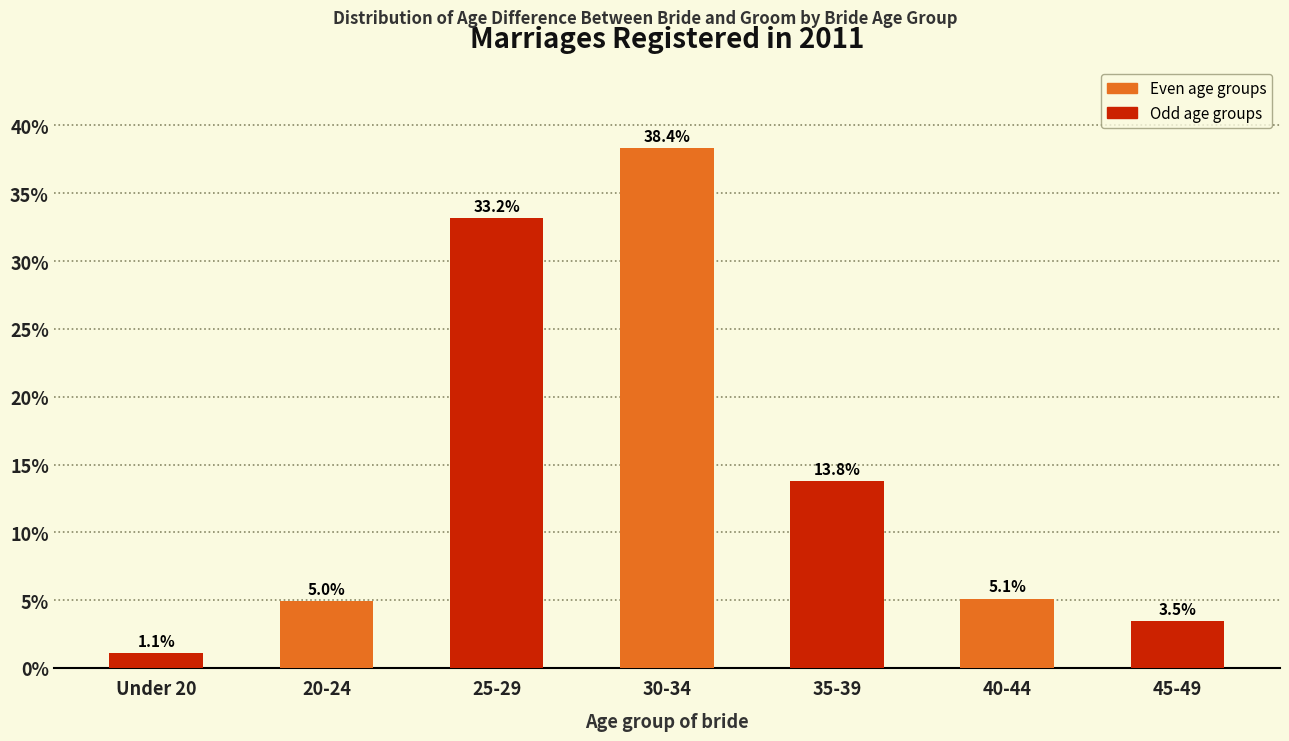

Reading left to right, what are all the values shown in this chart?

1.1	5.0	33.2	38.4	13.8	5.1	3.5